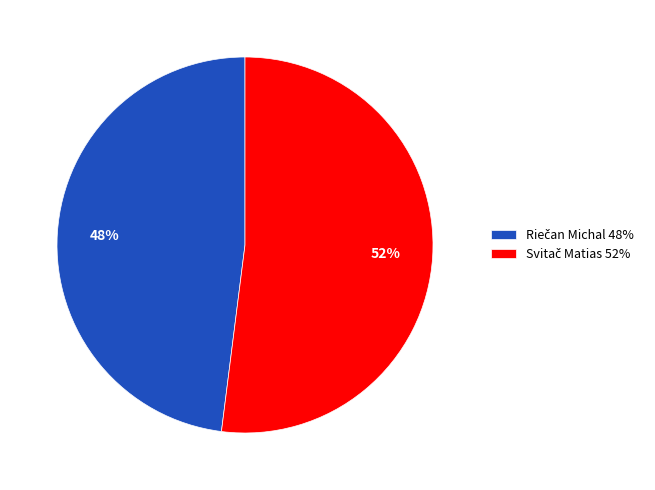

To the nearest percent, what is the difference between the largest and smallest slice percentages?

4%